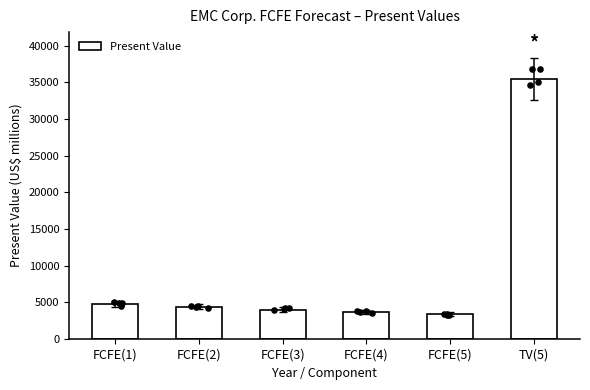

What is the ratio of the value at FCFE(3) to the value at FCFE(4)?

1.1